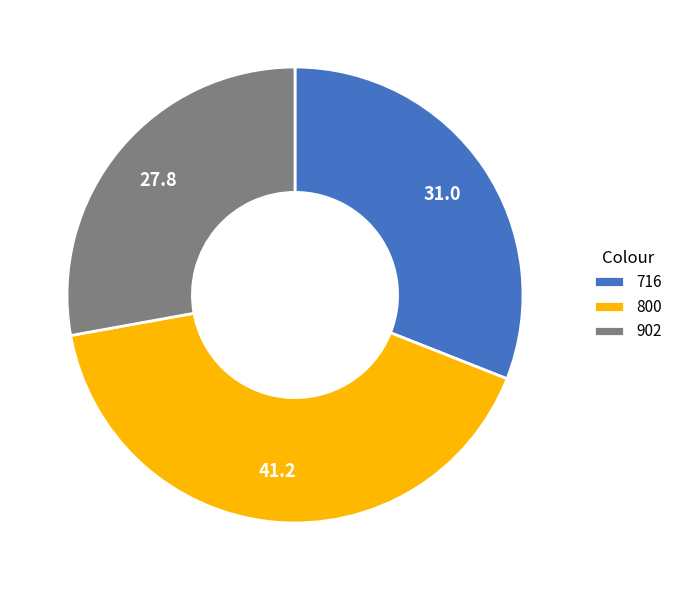

Is it true that 716 is 42% of the pie?

False